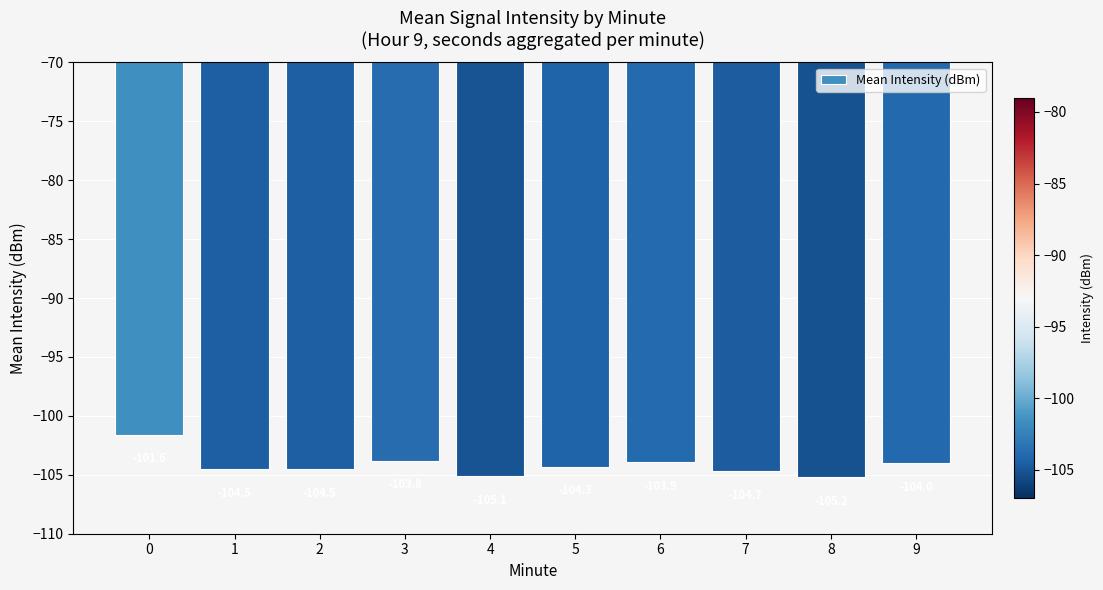

Is it true that the value at 4 is -61.3?

False